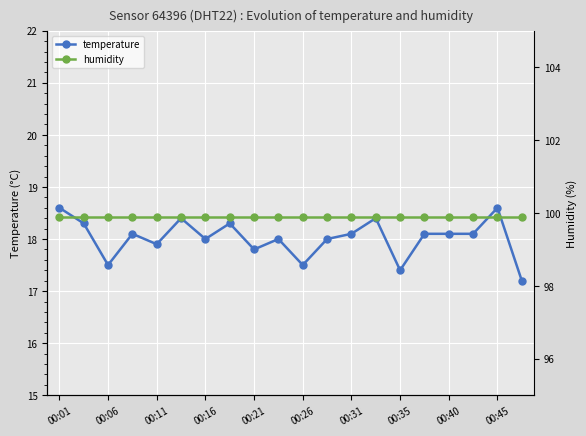

True or false: temperature has a value of 17.5 at 00:26.

True